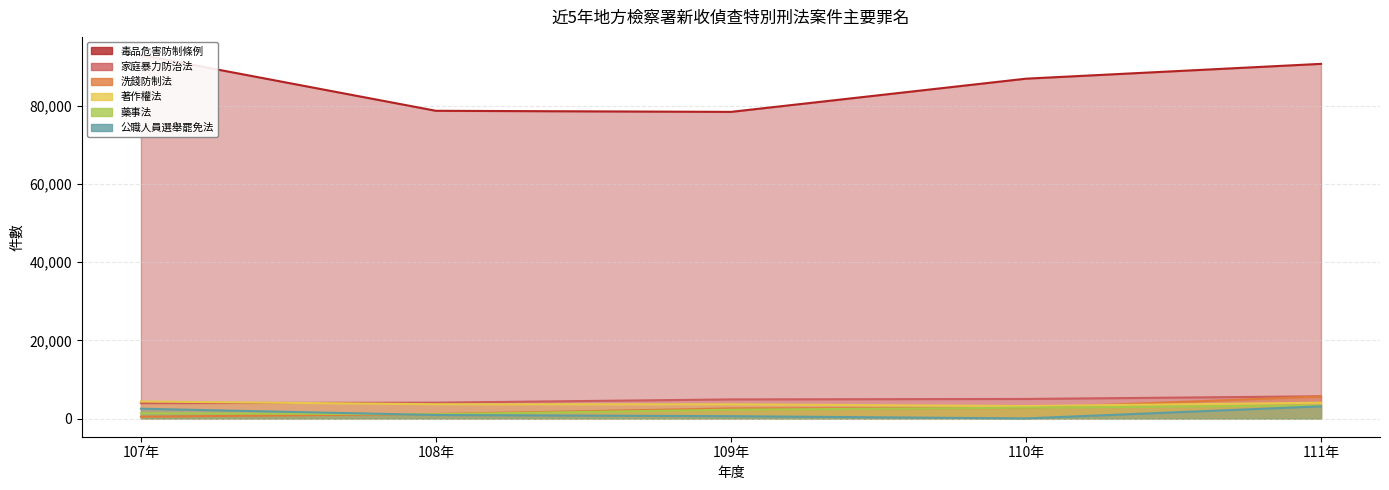

Is it true that 洗錢防制法 equals 1288 at 110年?

False